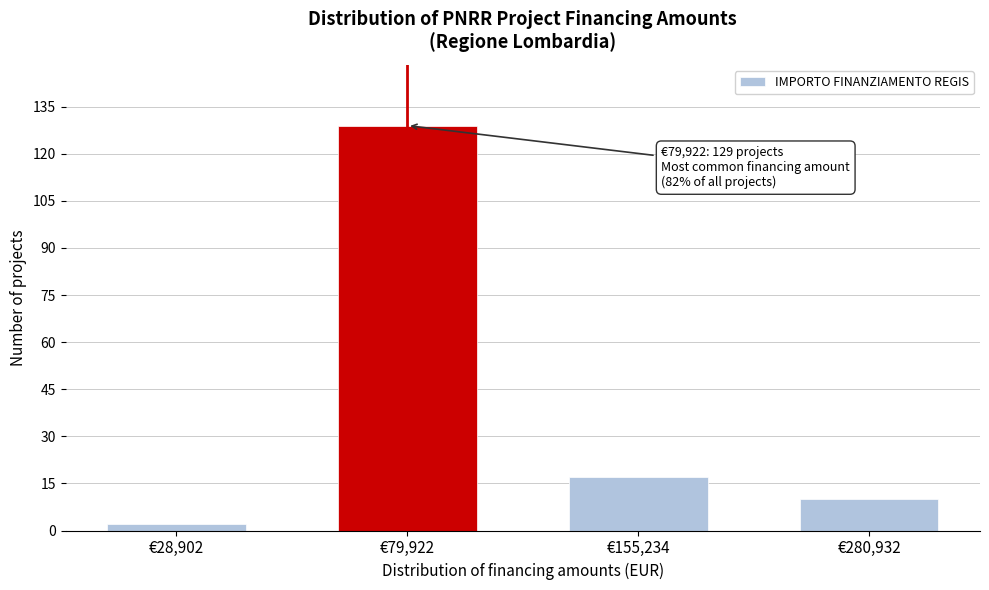

Reading right to left, extract all data points from this chart.

€280,932=10	€155,234=17	€79,922=129	€28,902=2